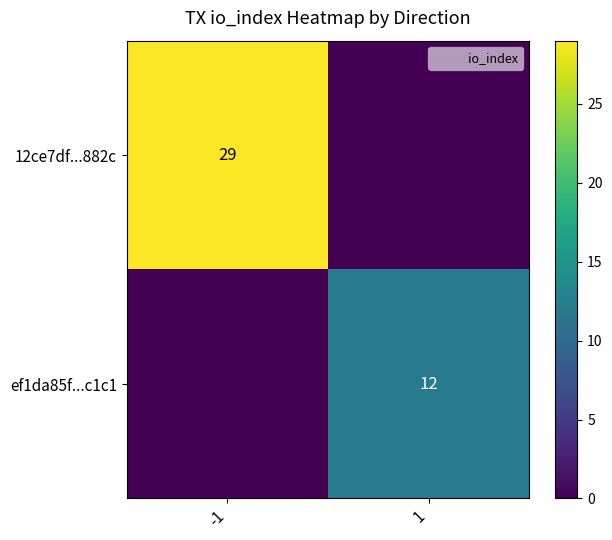

Rank the series at -1 from lowest to highest value.

ef1da85f...c1c1, 12ce7df...882c